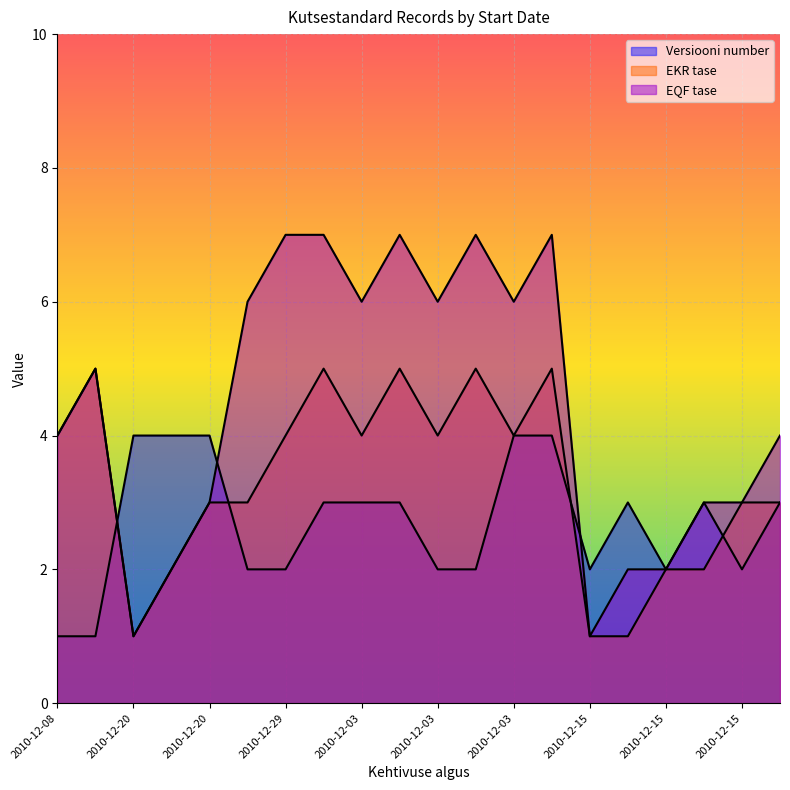

Is it true that EQF tase equals 12 at 2010-12-03?

False